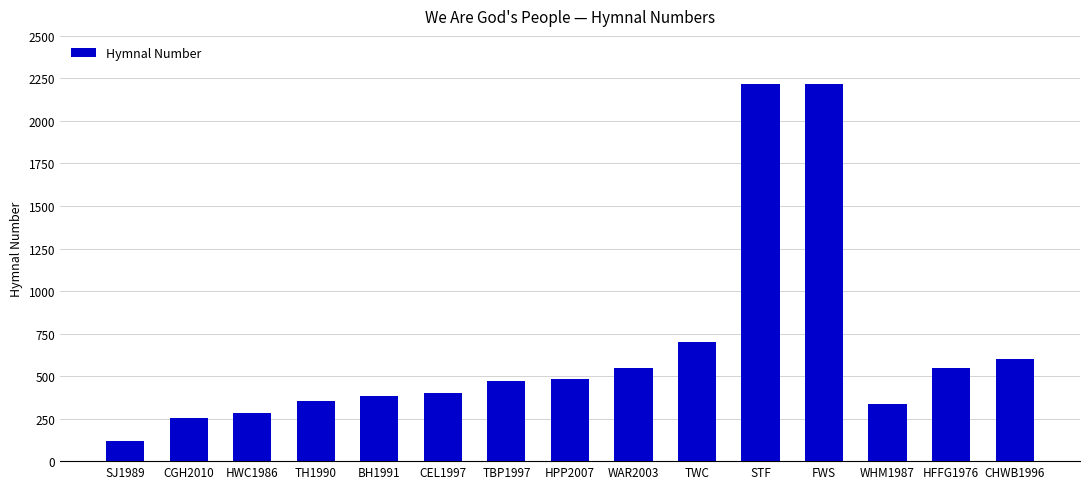

What is the greatest value displayed?

2220